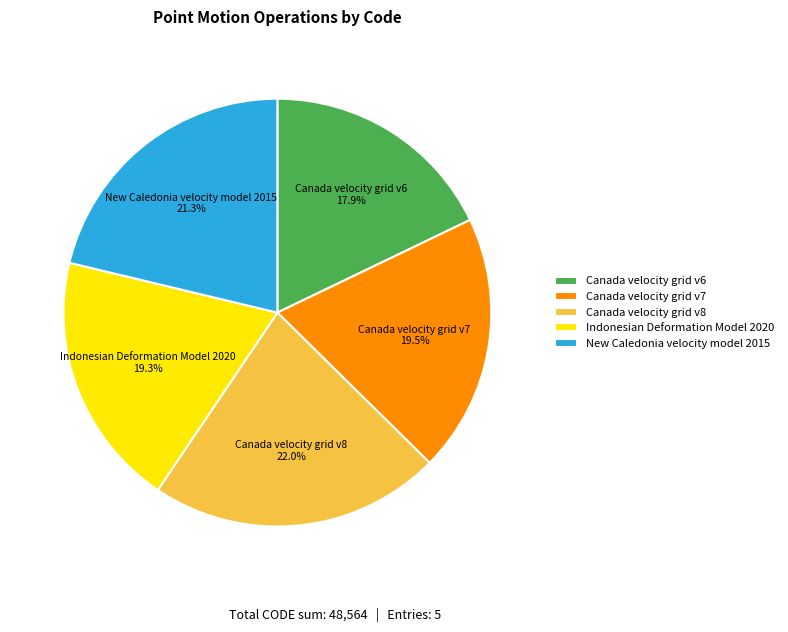

What is the largest slice in the pie chart?

Canada velocity grid v8